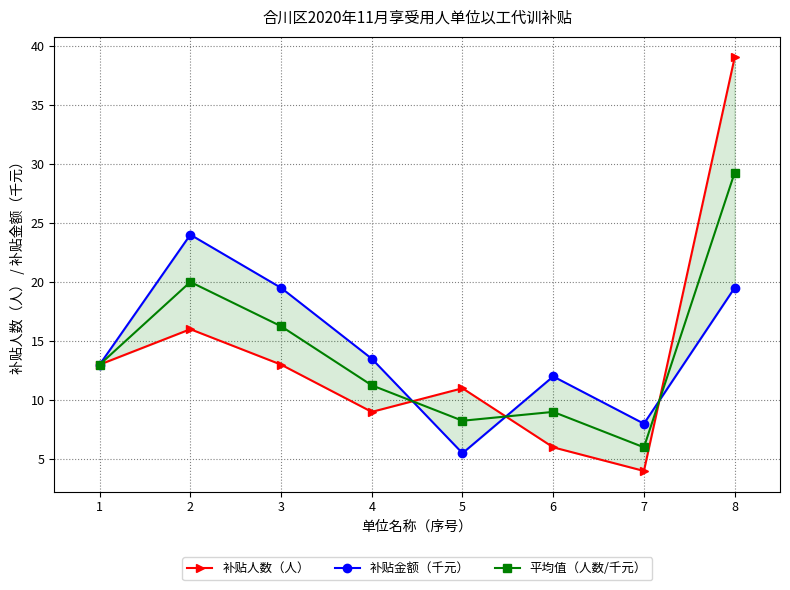

Is it true that 补贴人数（人） equals 69.8 at 8?

False